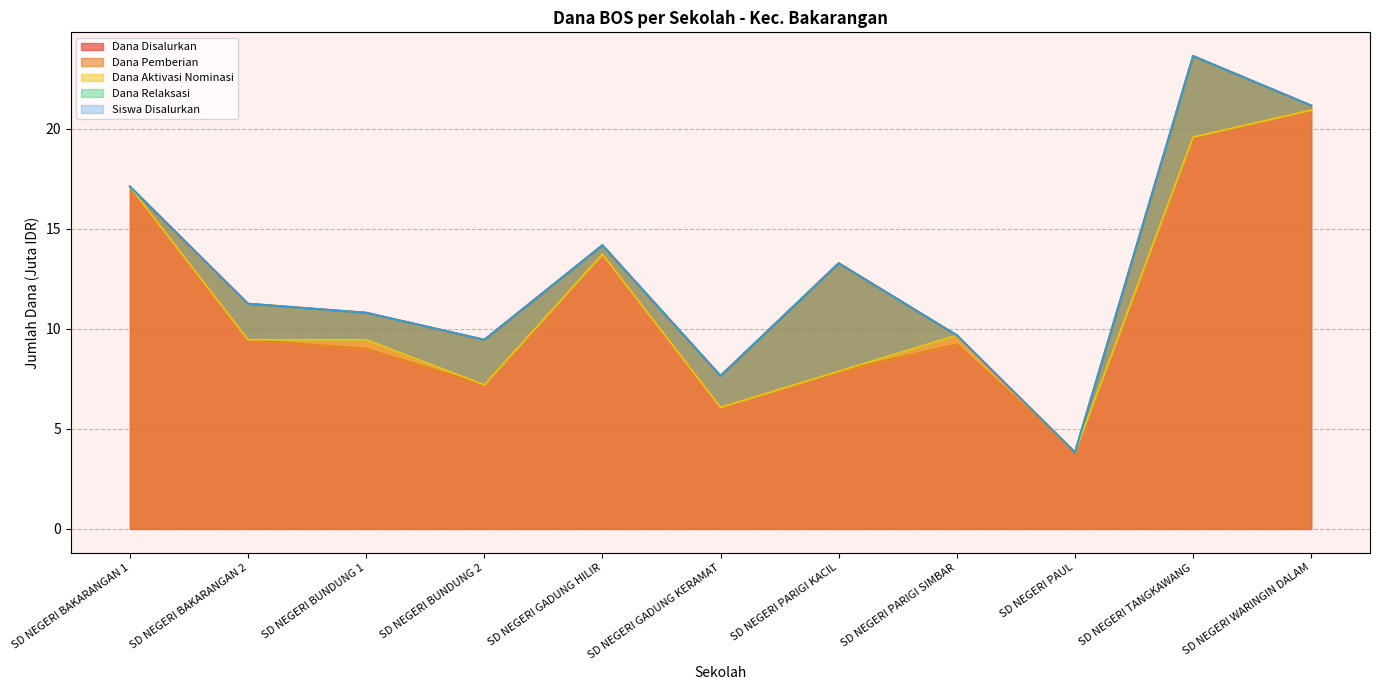

Is the value of Siswa Disalurkan at SD NEGERI PARIGI KACIL greater than the value of Dana Disalurkan at SD NEGERI PAUL?

Yes